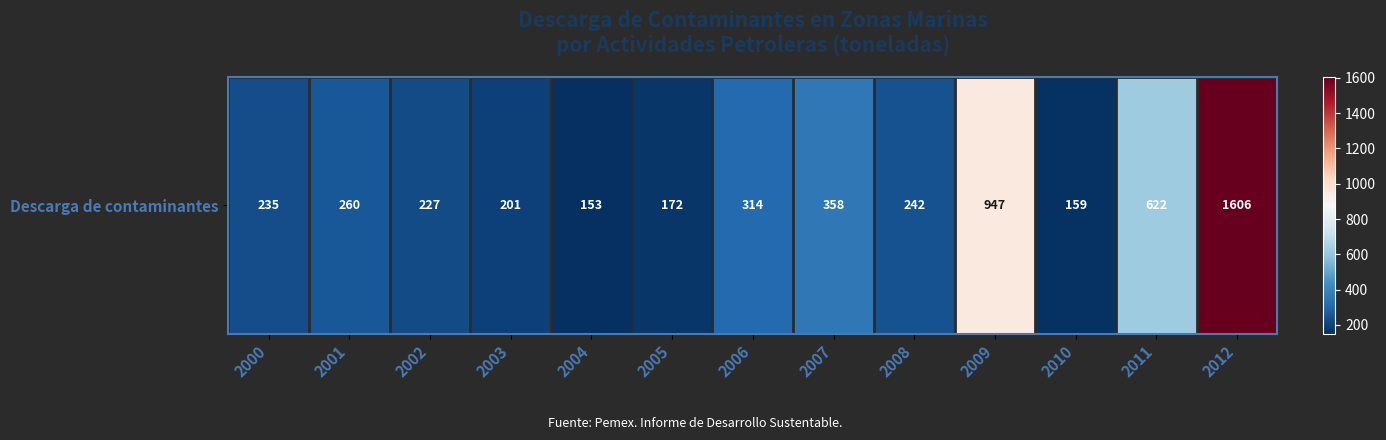

What is the difference between the maximum and second lowest values?

1447